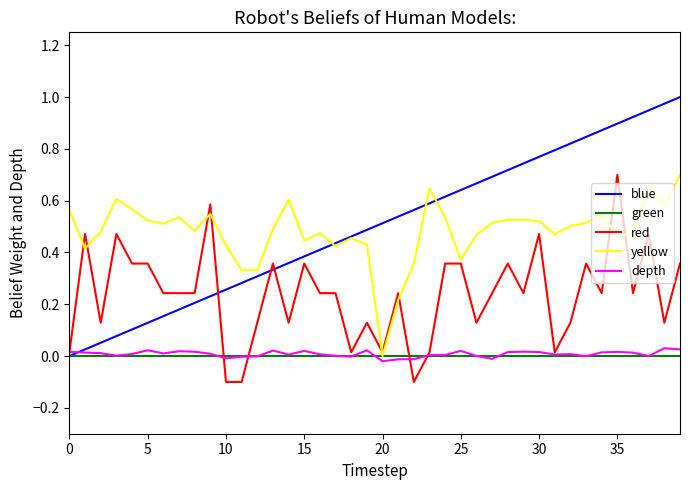

Which series has the widest spread of values?

blue